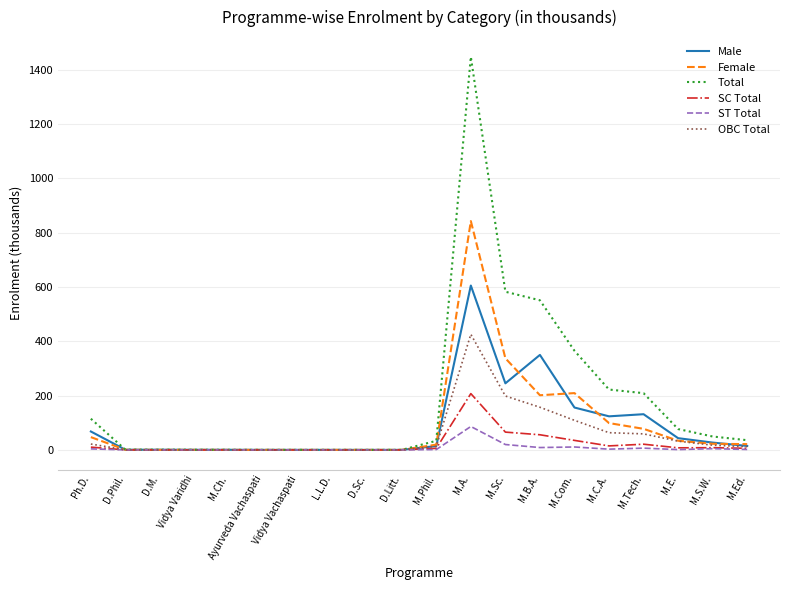

Which series has the widest spread of values?

Total